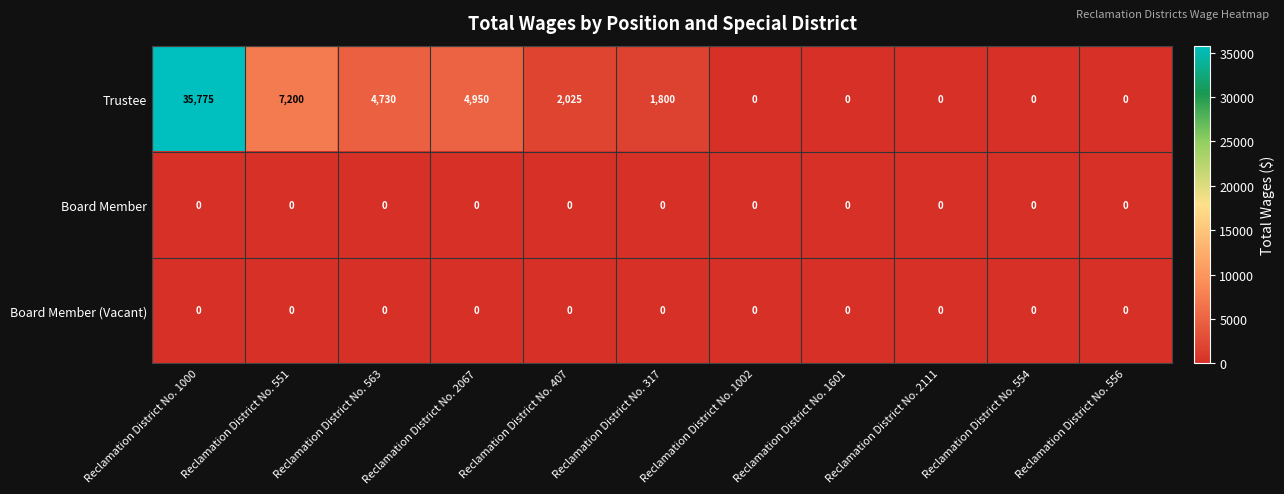

At how many categories does at least one series exceed 31563?

1